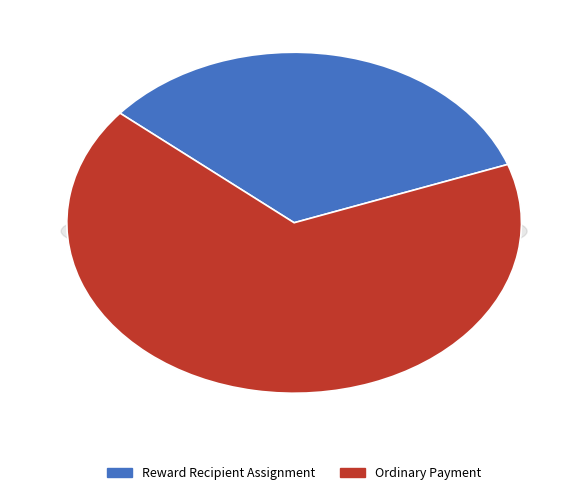

Combined, do Ordinary Payment and Reward Recipient Assignment account for over 50%?

Yes